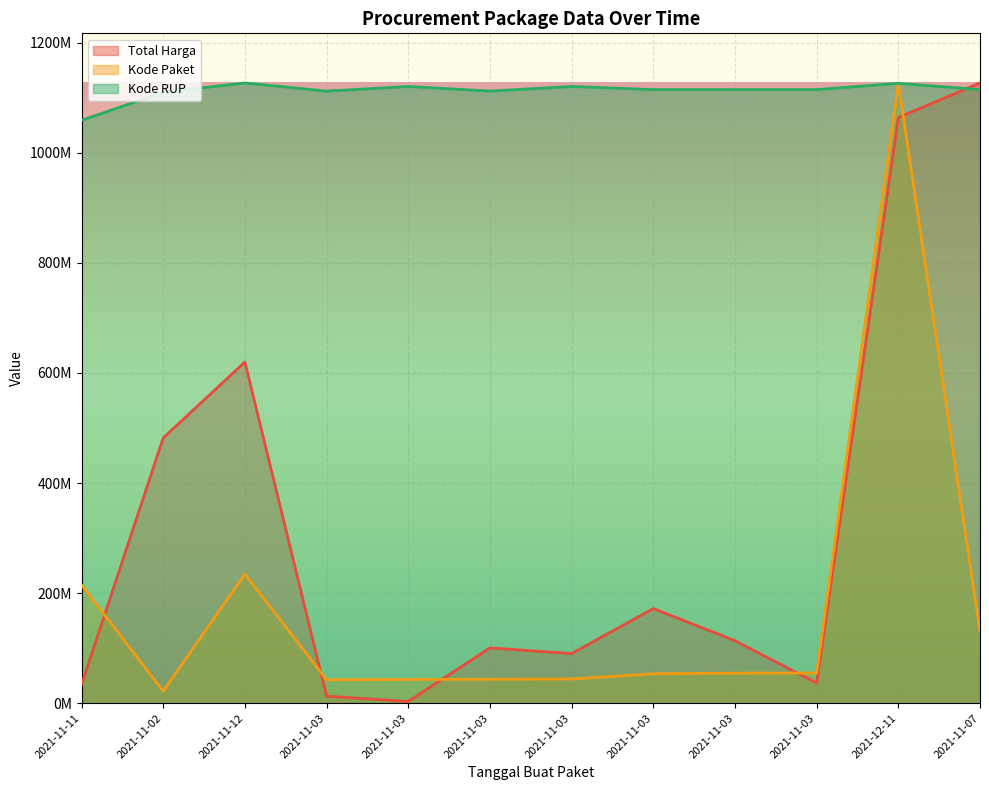

How many values in the Kode Paket series exceed 54752021?

6